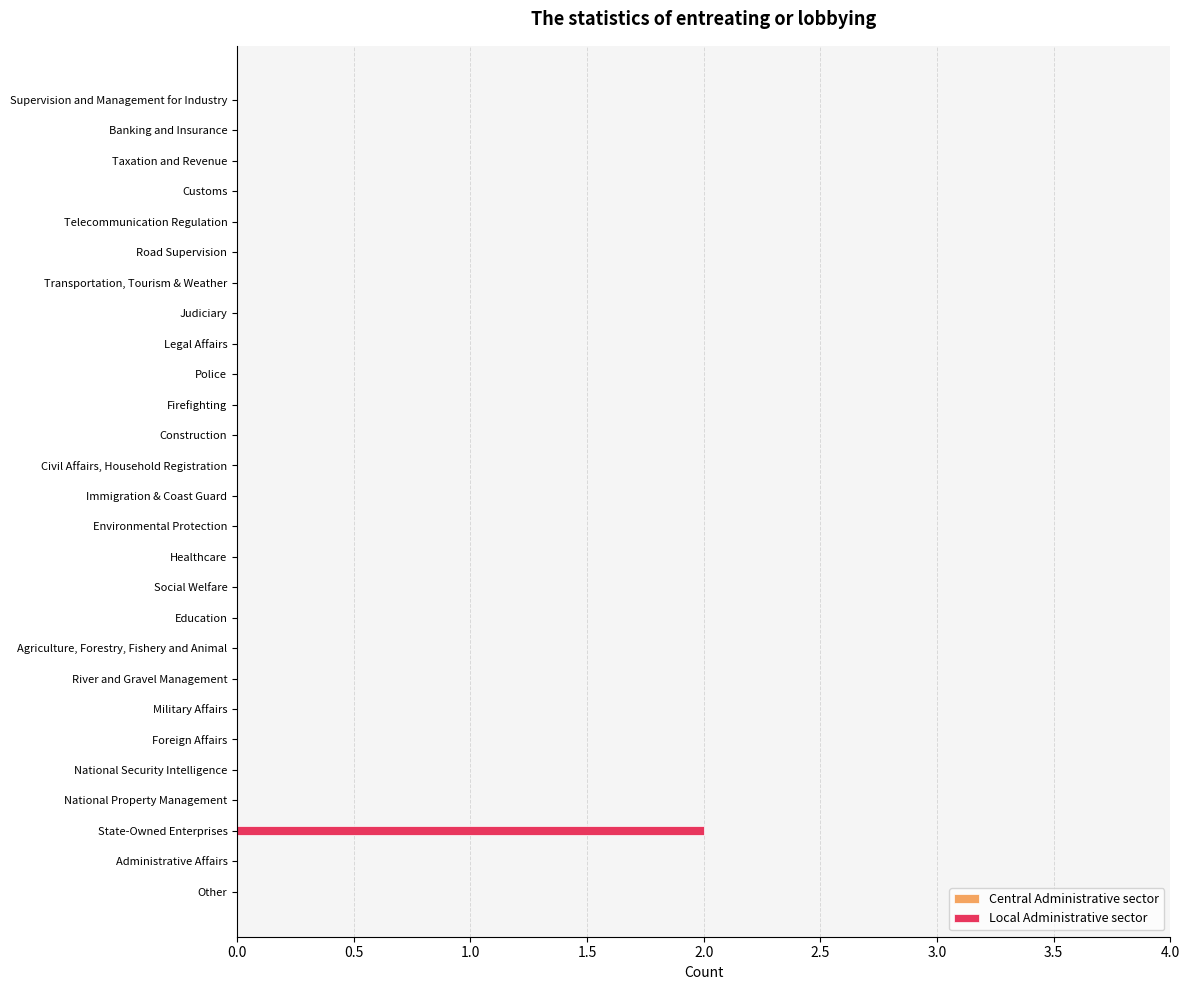

What is the greatest value displayed?

2